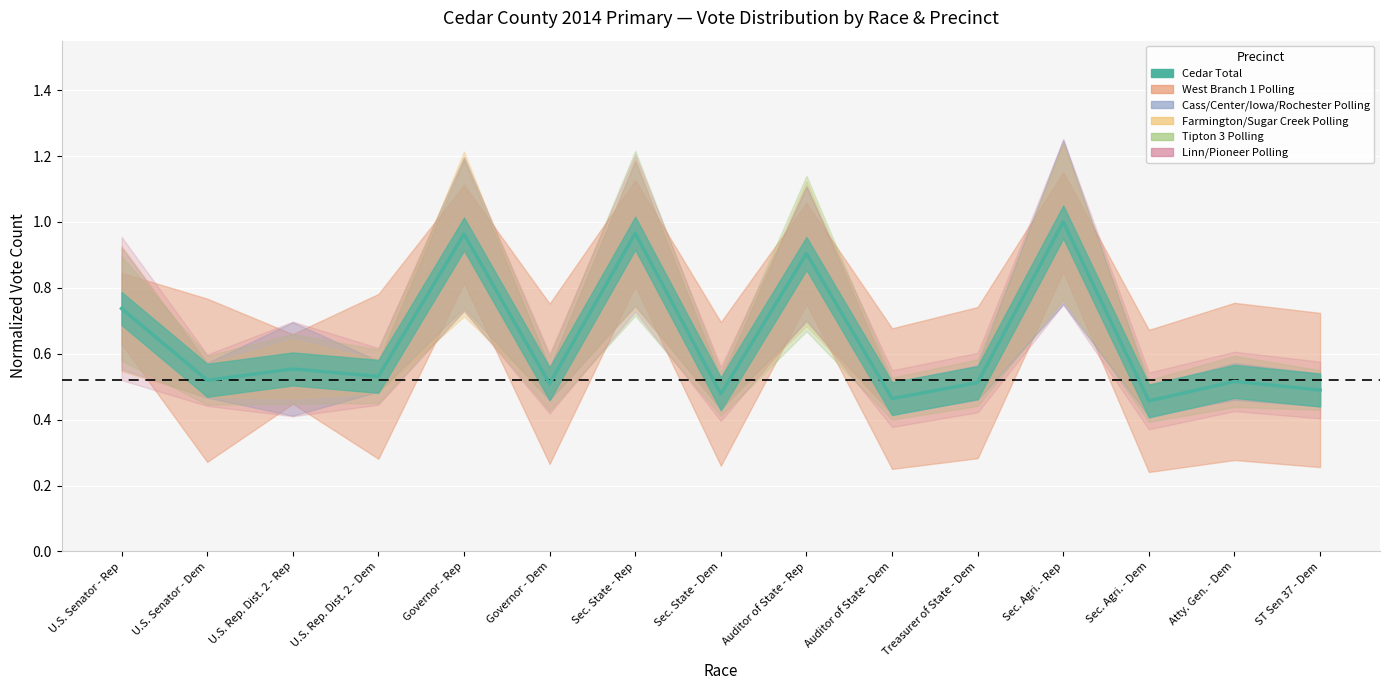

Between U.S. Rep. Dist. 2 - Rep and Sec. Agri. - Rep, which is larger?

Sec. Agri. - Rep